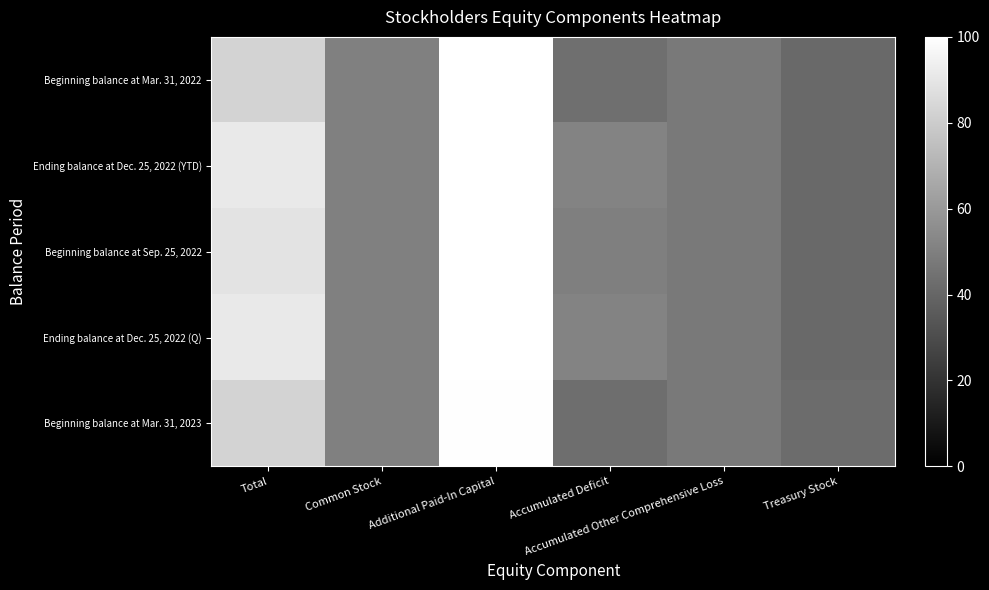

Which series has the widest spread of values?

Beginning balance at Mar. 31, 2022